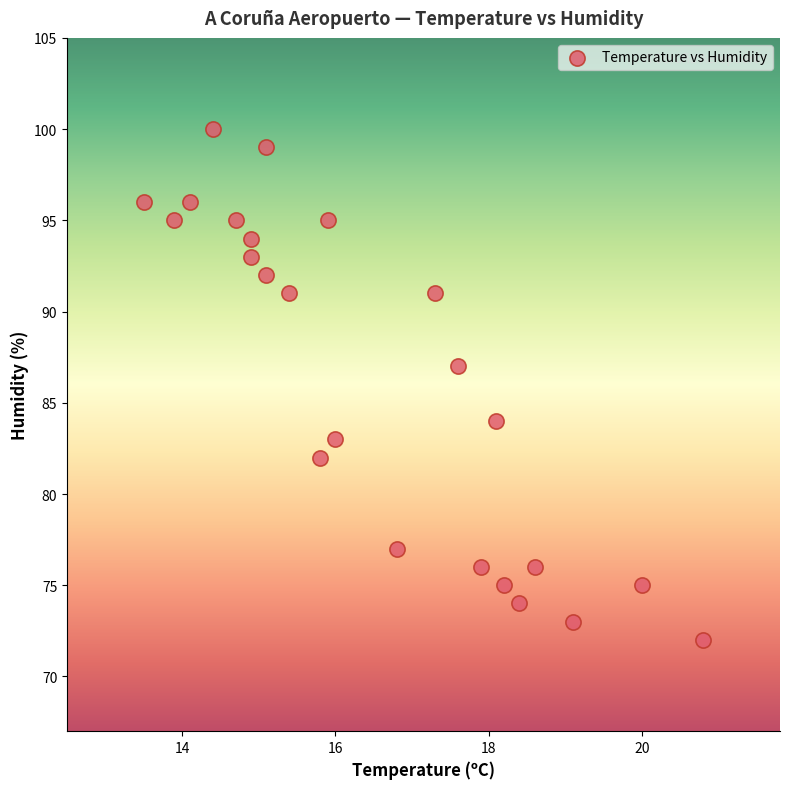

What is the range of Y values (max minus min)?

28